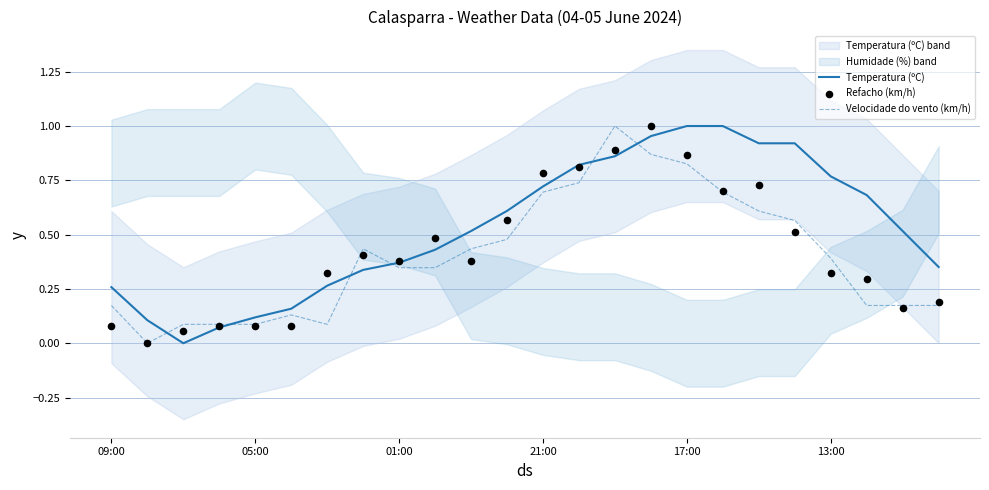

Is the value of Velocidade do vento (km/h) at 21:00 greater than the value of Temperatura (ºC) at 05:00?

Yes